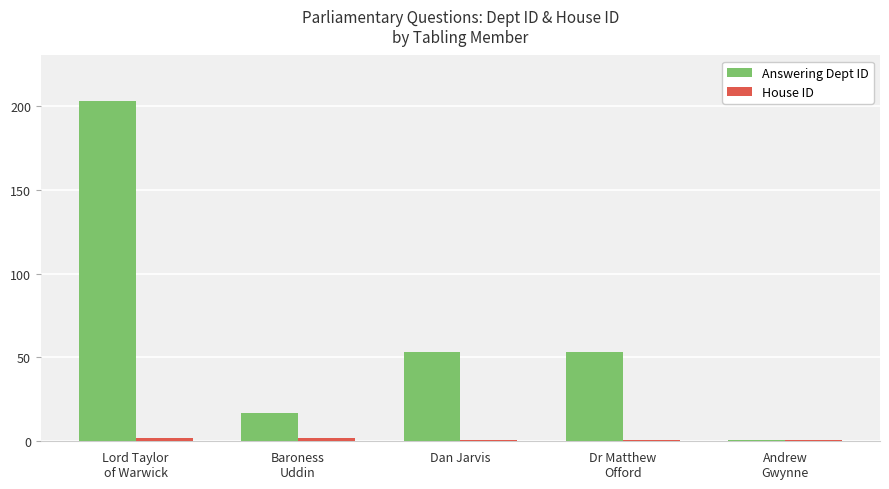

What is the difference between the maximum and second lowest values in the Answering Dept ID series?

186